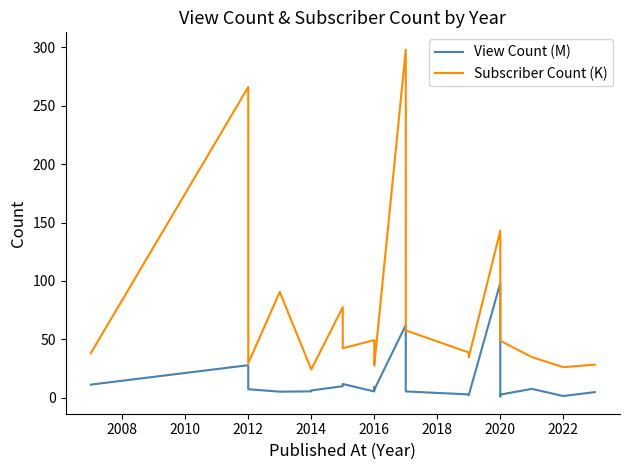

How many values in the Subscriber Count (K) series exceed 40?

11